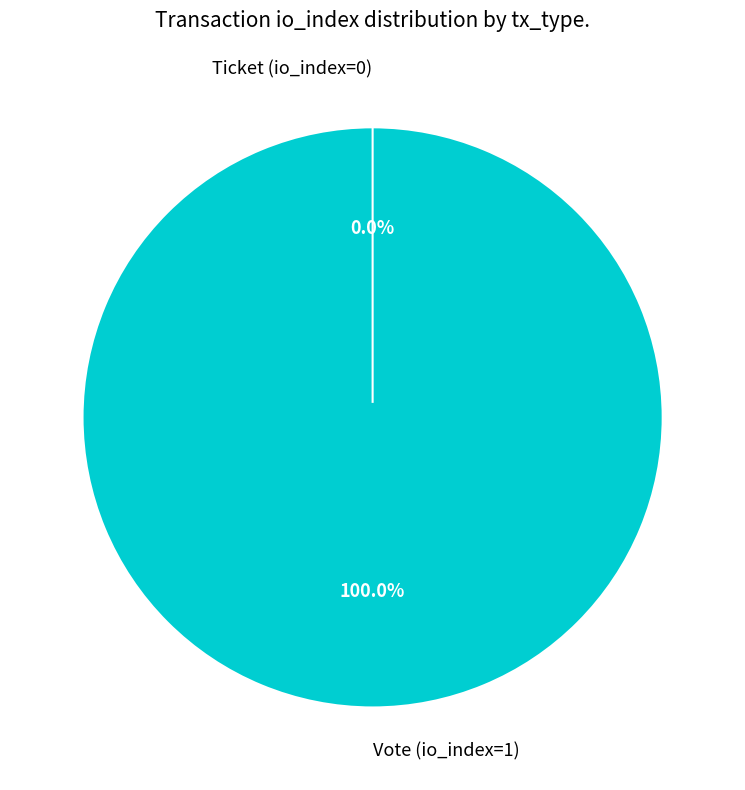

Is it true that Vote (io_index=1) is 87% of the pie?

False